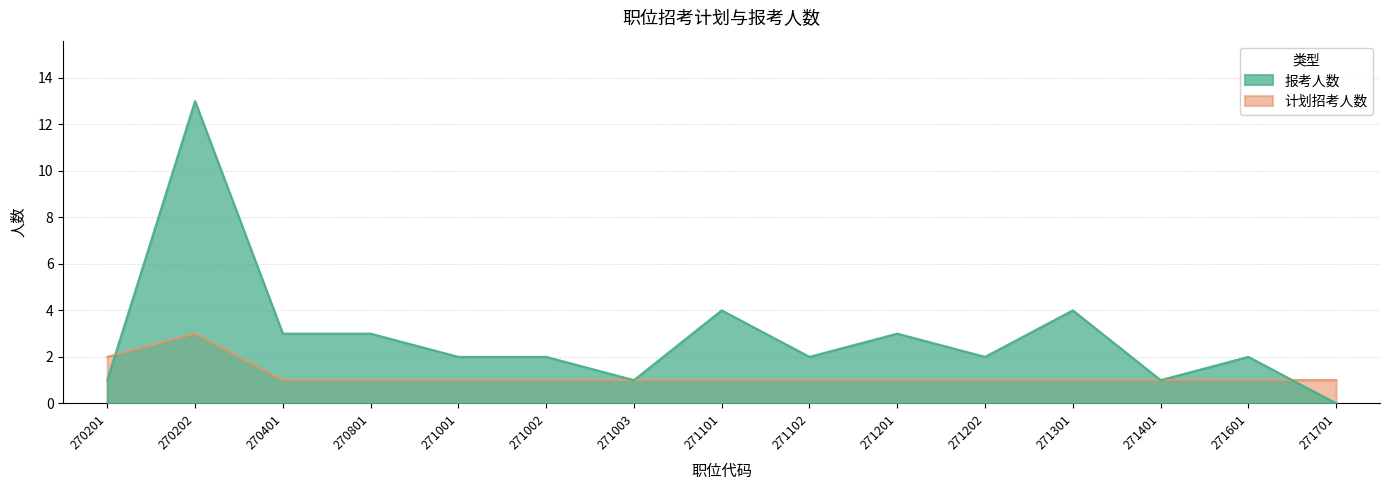

Reading left to right, what are all the values shown in this chart?

报考人数: 1	13	3	3	2	2	1	4	2	3	2	4	1	2	0
计划招考人数: 2	3	1	1	1	1	1	1	1	1	1	1	1	1	1